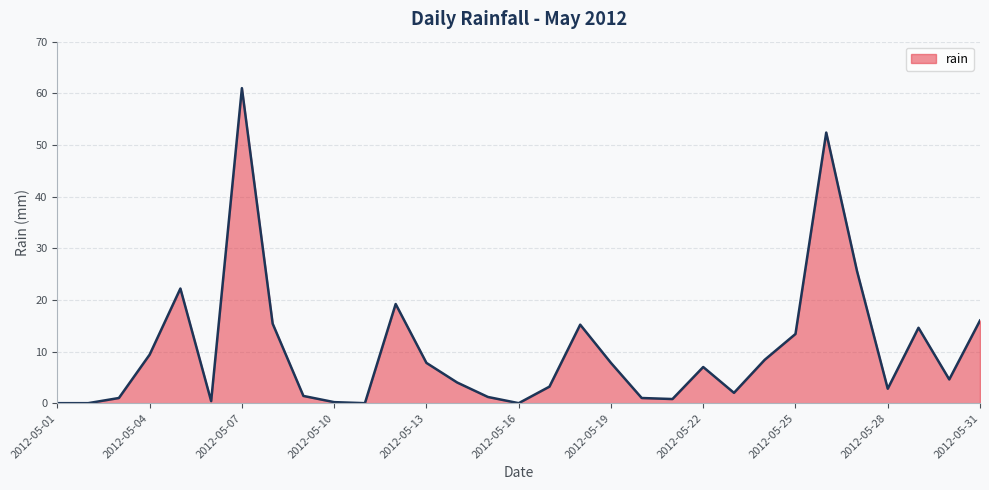

What is the maximum value shown in the chart?

61.0